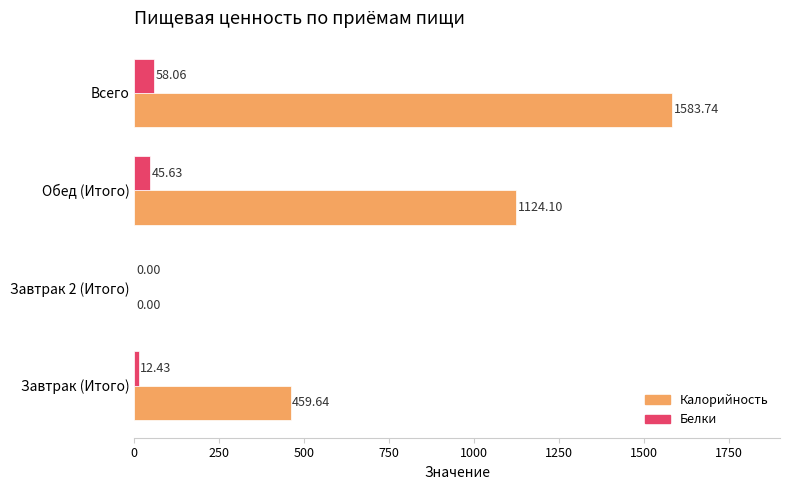

At which category is the sum across all series the highest?

Всего